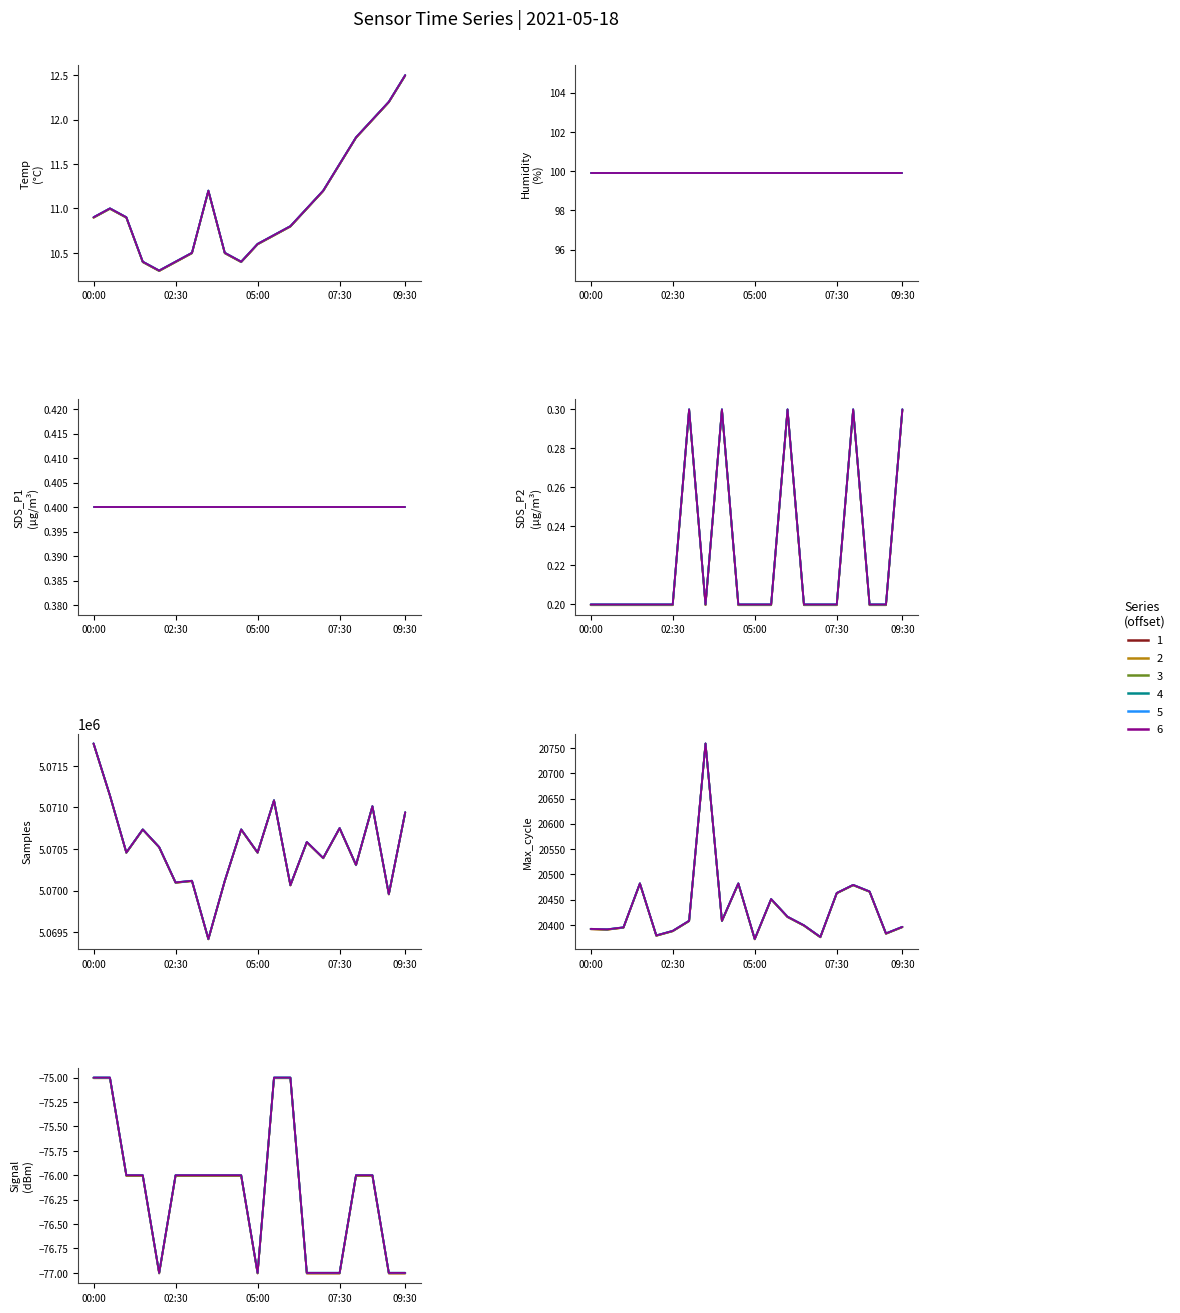

How many data points in Max_cycle are less than 20407?

10